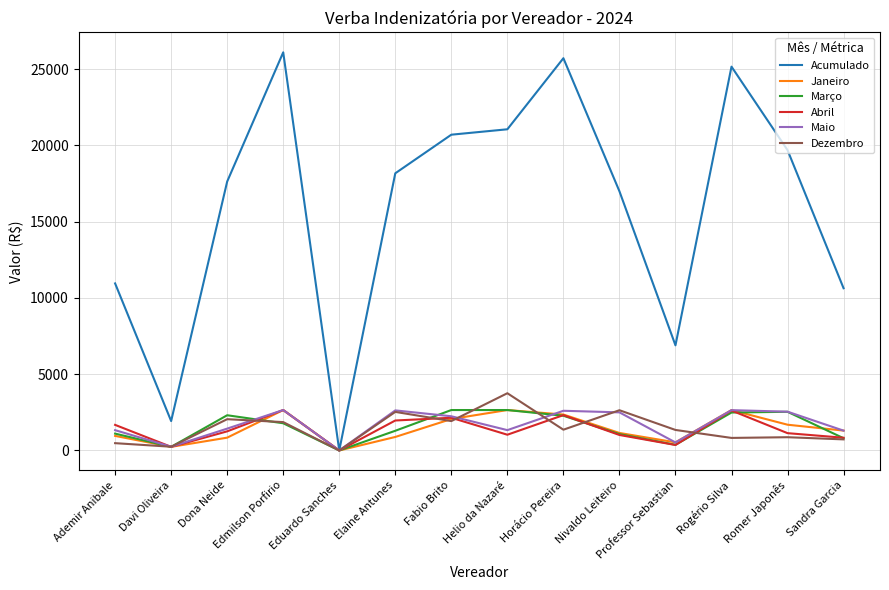

How many series are shown in this chart?

6